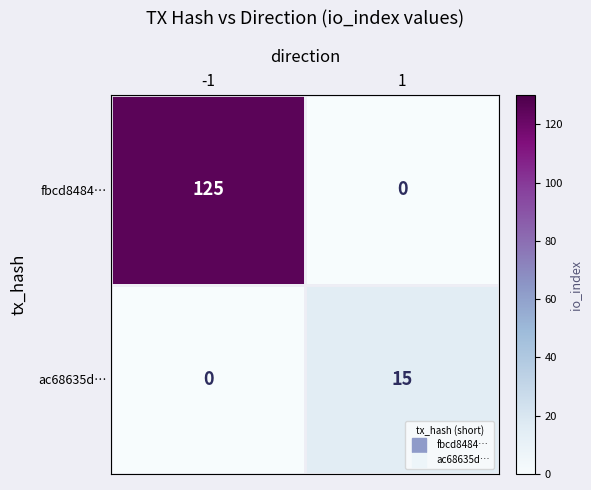

Between -1 and 1, which series saw the biggest shift?

fbcd8484…